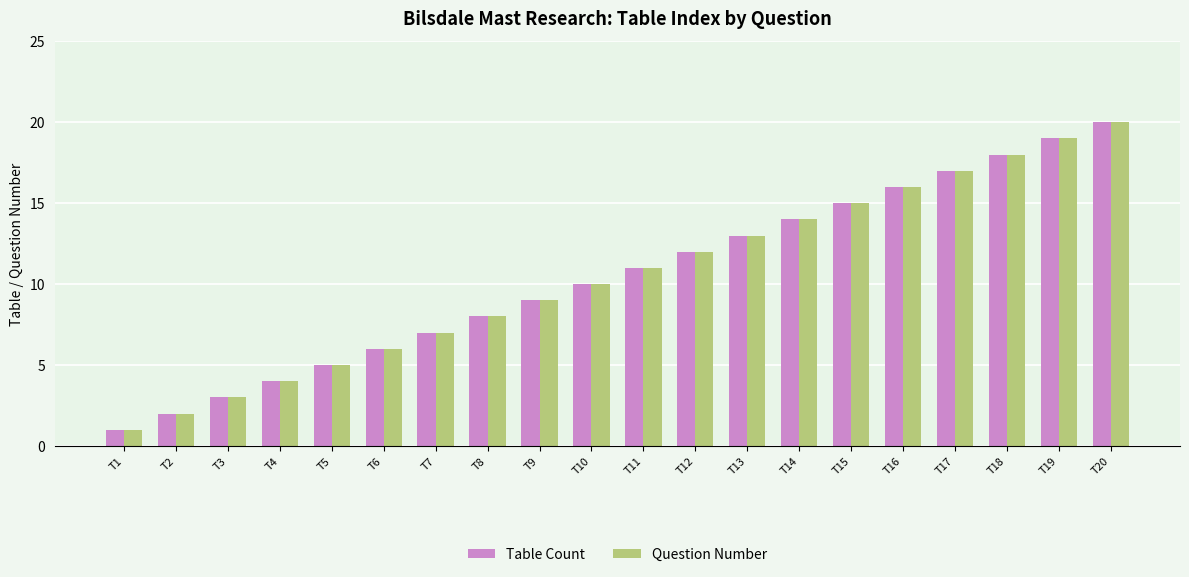

At which label is Question Number closest to 10?

T10